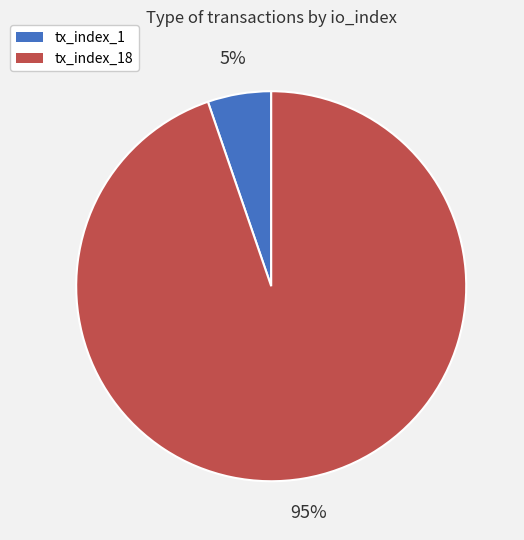

To the nearest percent, what is the average slice percentage?

50%